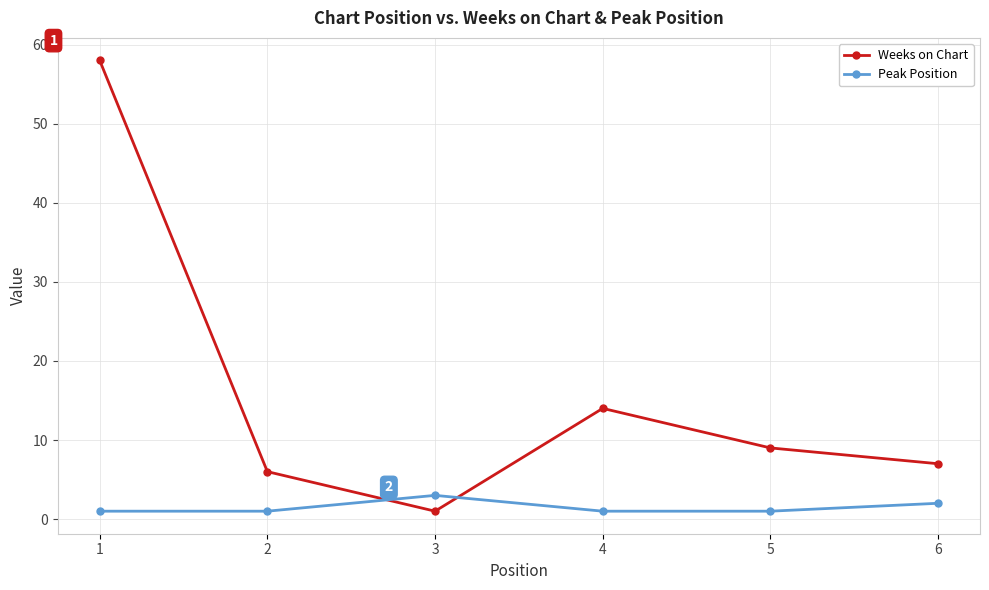

How many categories are shown in the chart?

6